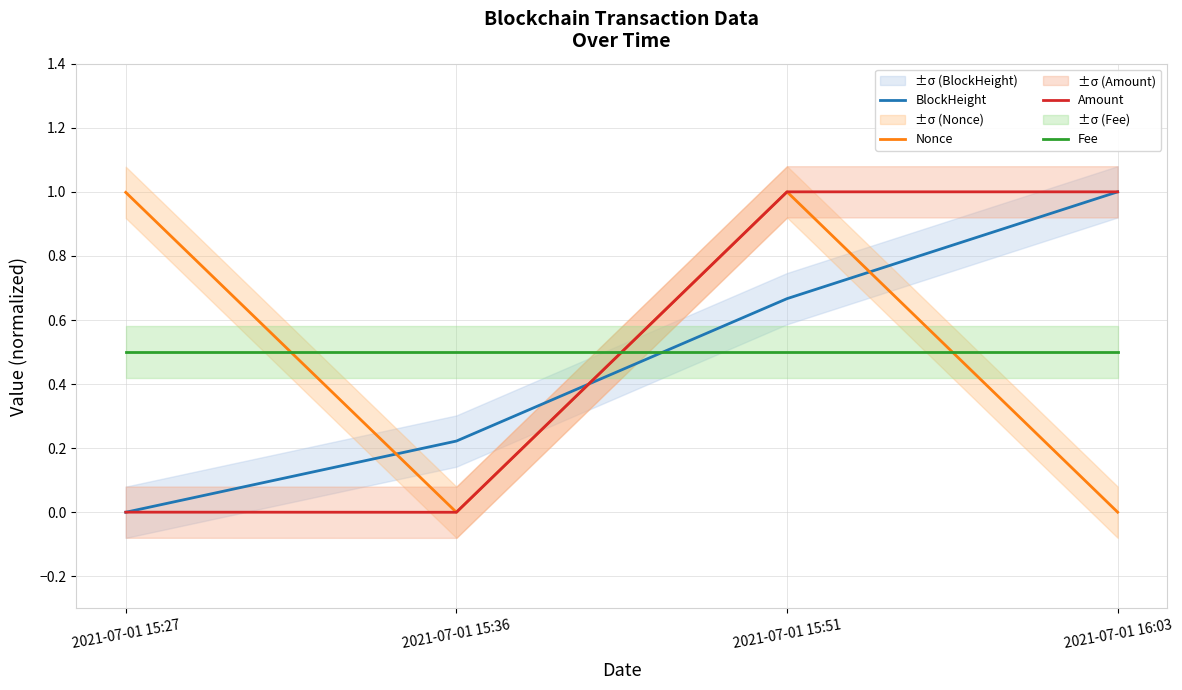

The Nonce series shows 0.0 at 2021-07-01 15:36. True or false?

True